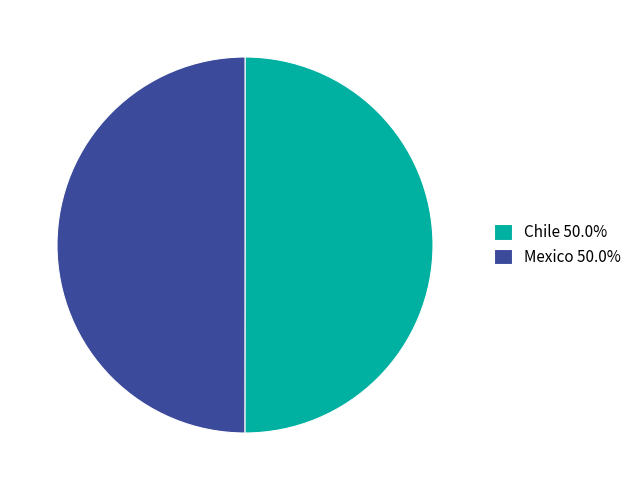

Is the sum of Mexico 50.0% and Chile 50.0% greater than half?

Yes